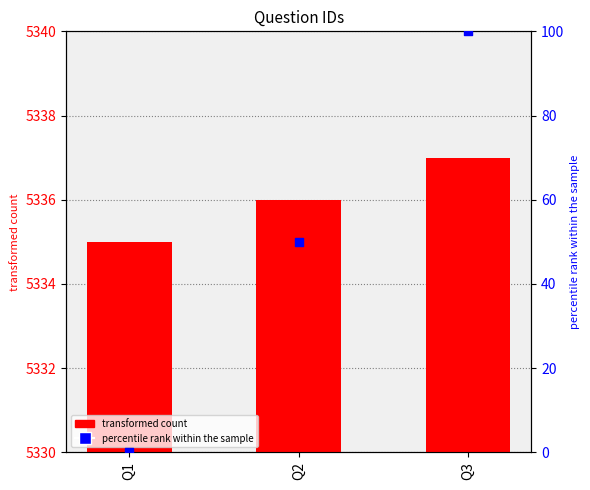

Which series reaches the maximum Y coordinate?

Question ID